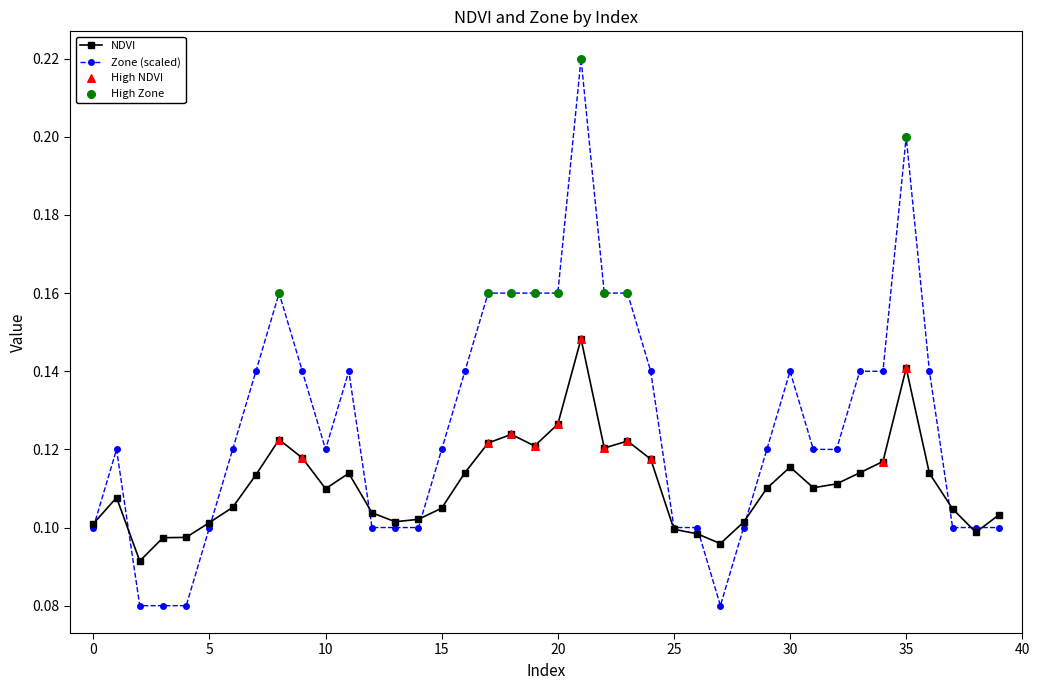

At how many categories does at least one series exceed 0?

40